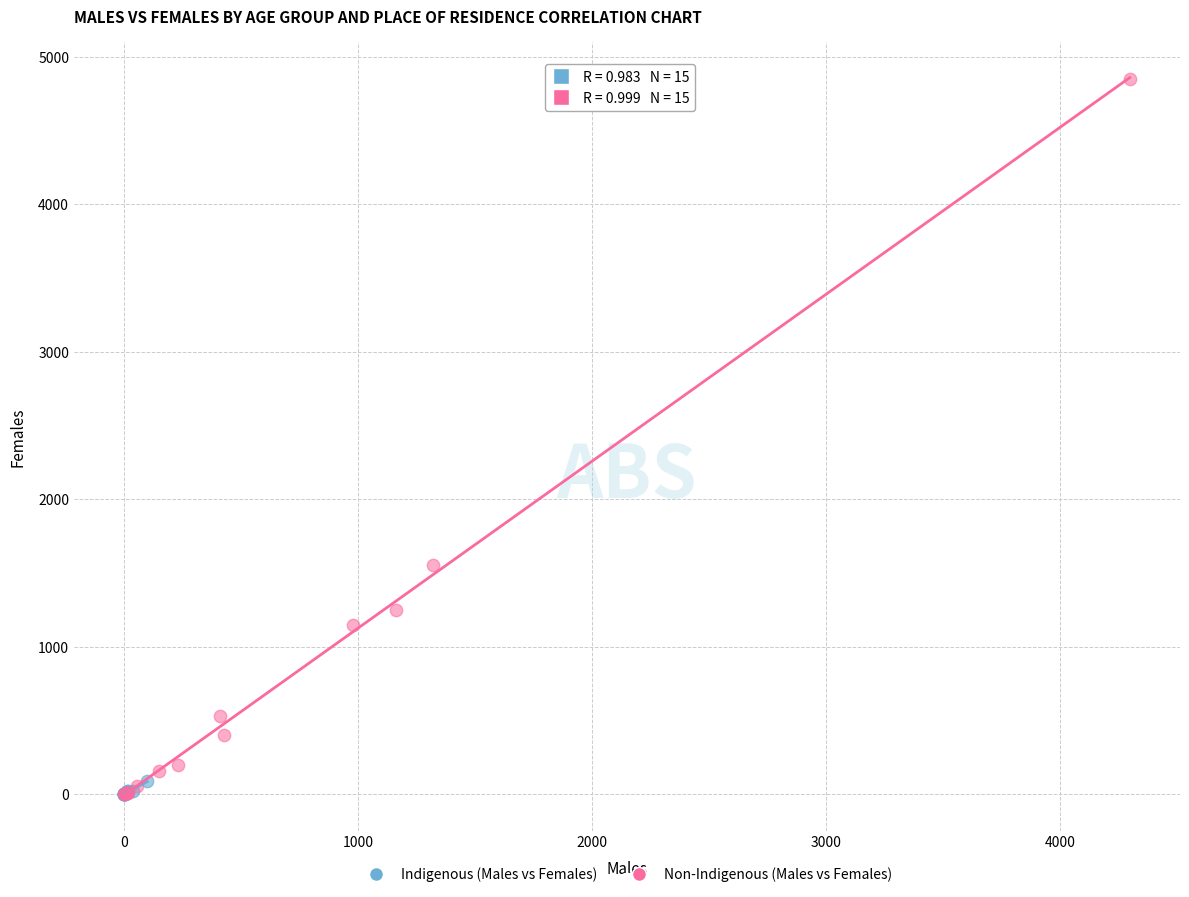

Which series has the widest spread of Y values?

Non-Indigenous (Males vs Females)